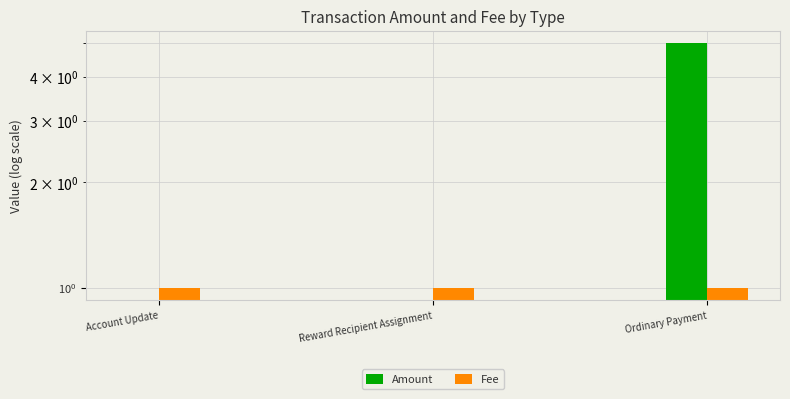

How many data points does each series have?

3